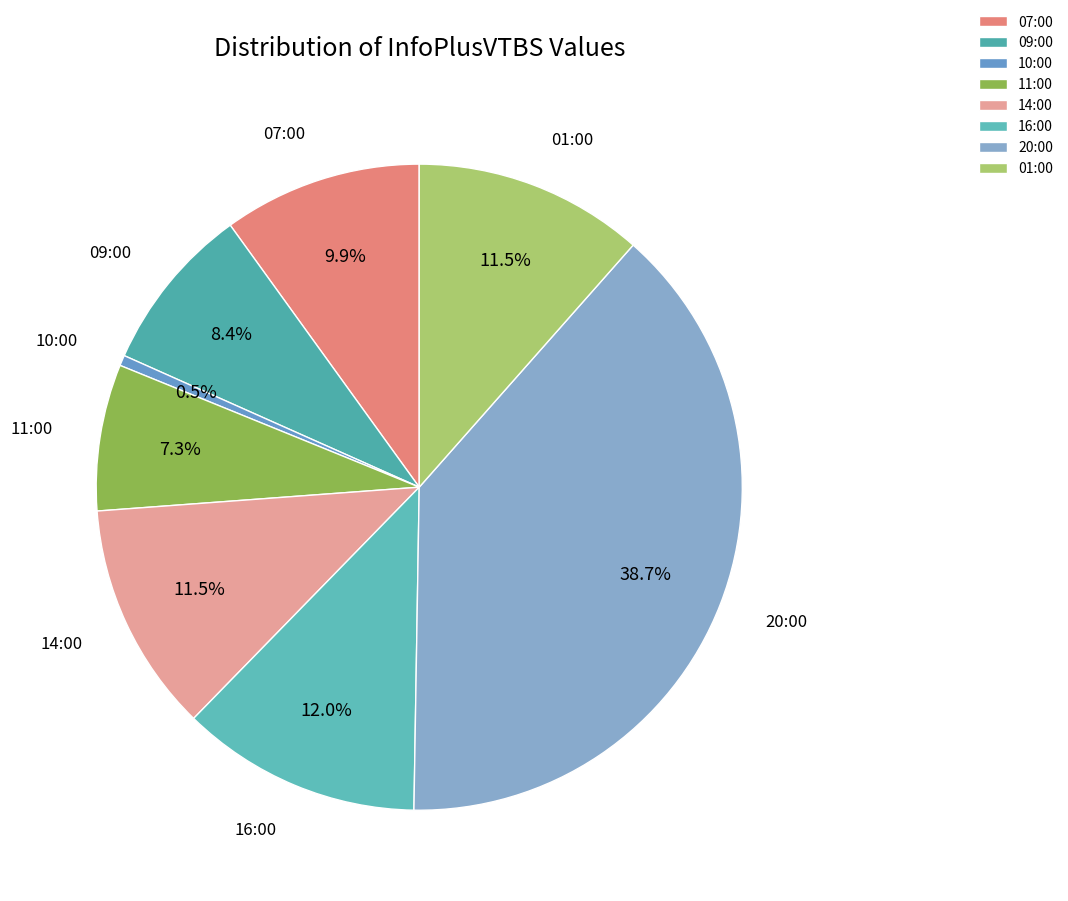

To the nearest percent, what is the difference between the largest and smallest slice percentages?

38%